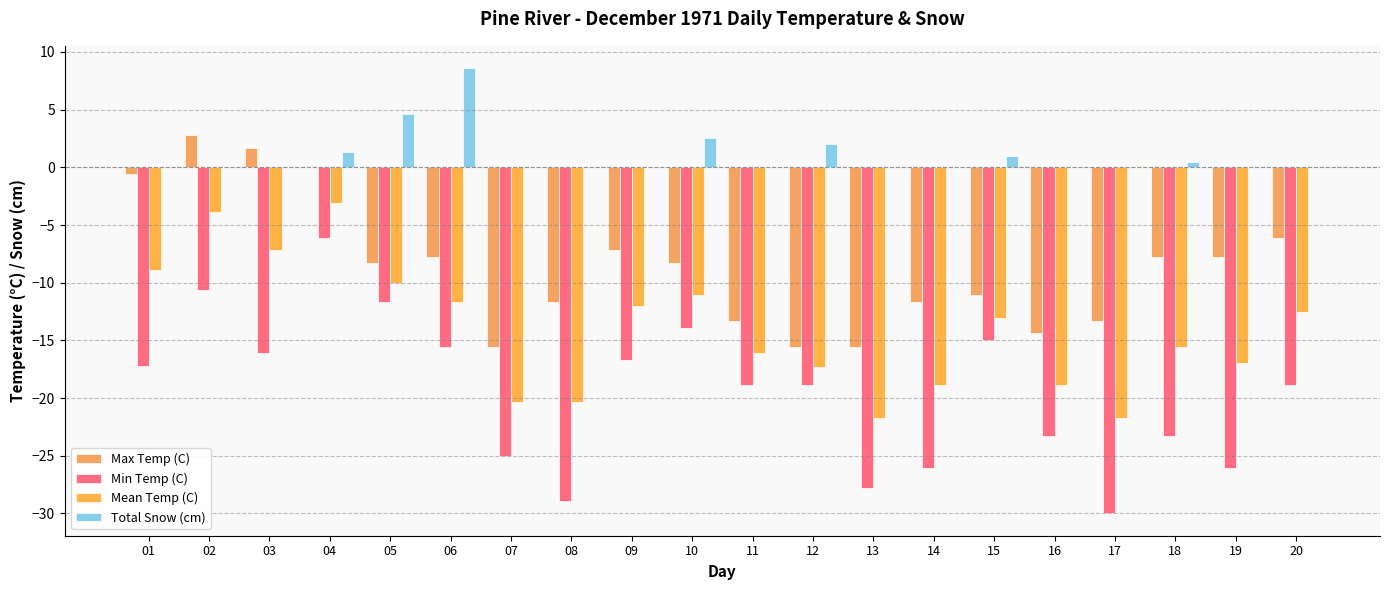

Reading left to right, extract all data points from this chart.

Max Temp (C): -0.6	2.8	1.7	0.0	-8.3	-7.8	-15.6	-11.7	-7.2	-8.3	-13.3	-15.6	-15.6	-11.7	-11.1	-14.4	-13.3	-7.8	-7.8	-6.1
Min Temp (C): -17.2	-10.6	-16.1	-6.1	-11.7	-15.6	-25.0	-28.9	-16.7	-13.9	-18.9	-18.9	-27.8	-26.1	-15.0	-23.3	-30.0	-23.3	-26.1	-18.9
Mean Temp (C): -8.9	-3.9	-7.2	-3.1	-10.0	-11.7	-20.3	-20.3	-12.0	-11.1	-16.1	-17.3	-21.7	-18.9	-13.1	-18.9	-21.7	-15.6	-17.0	-12.5
Total Snow (cm): 0.0	0.0	0.0	1.3	4.6	8.6	0.0	0.0	0.0	2.5	0.0	2.0	0.0	0.0	1.0	0.0	0.0	0.5	0.0	0.0